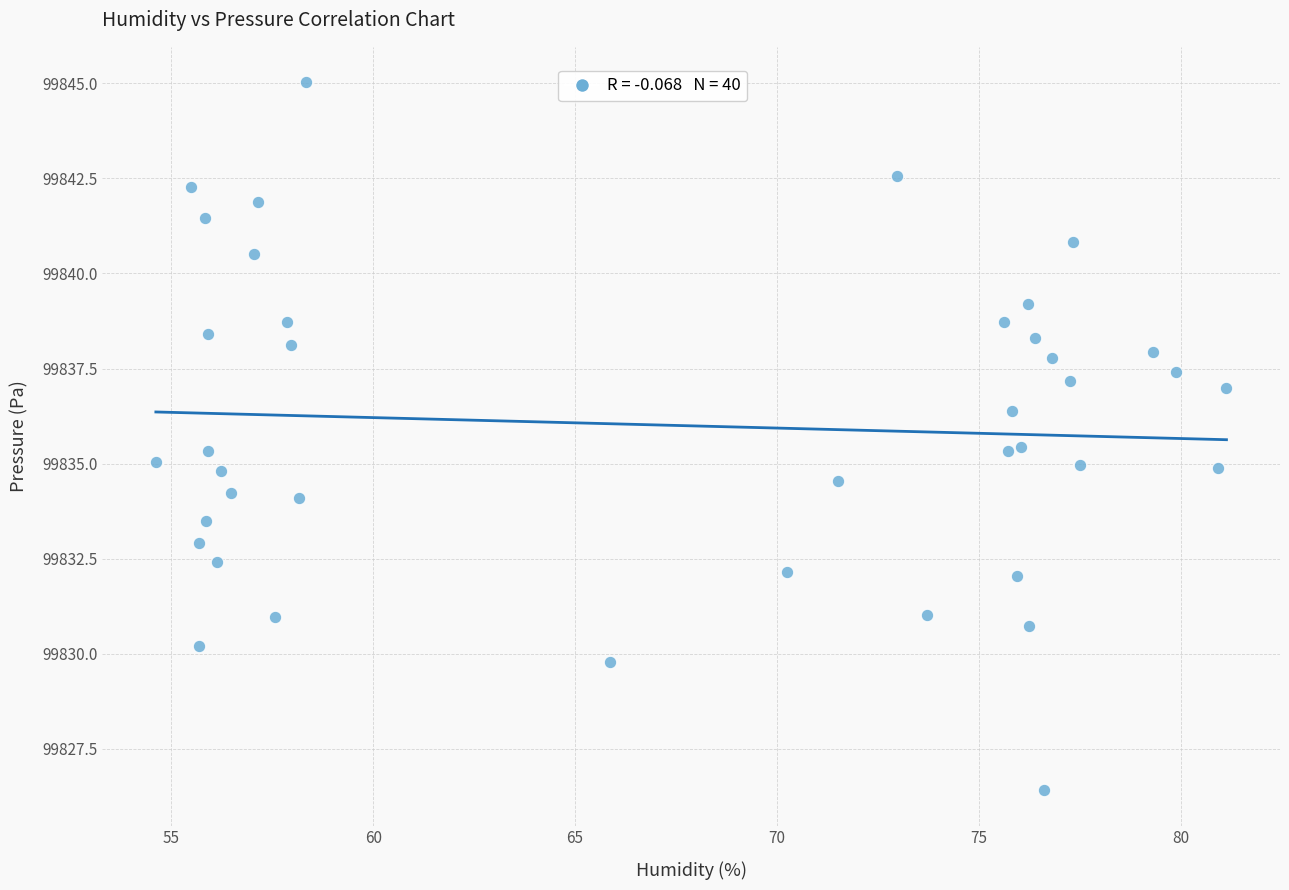

What is the range of X values (max minus min)?

26.5